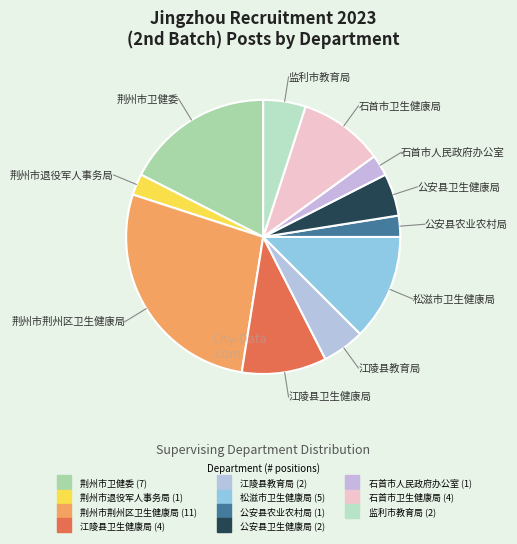

To the nearest percent, what portion does 石首市人民政府办公室 represent?

2%